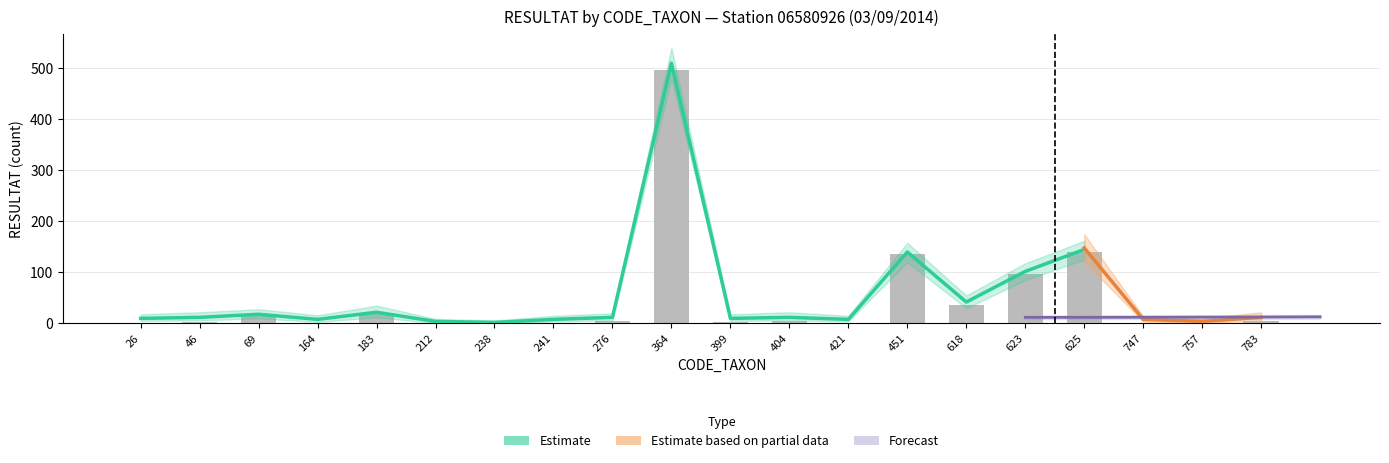

The value at 747 is 2. True or false?

False